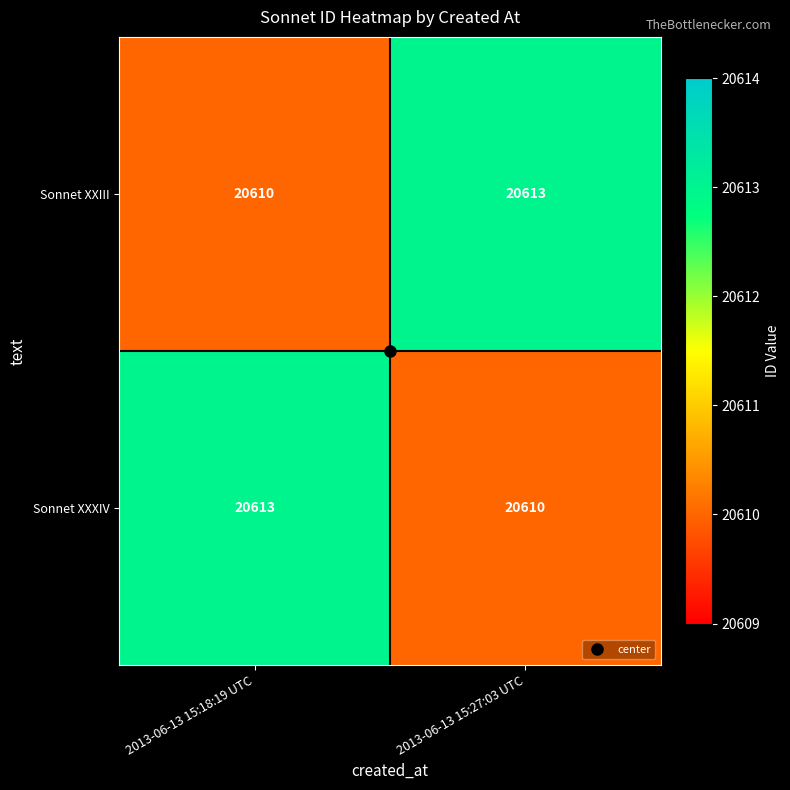

The Sonnet XXXIV series shows 20613 at 2013-06-13 15:18:19 UTC. True or false?

True